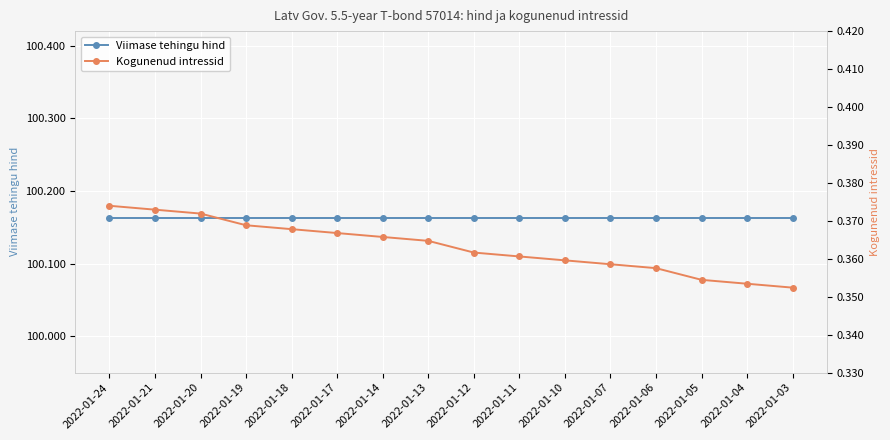

What are all the series names shown in the legend?

Viimase tehingu hind, Kogunenud intressid